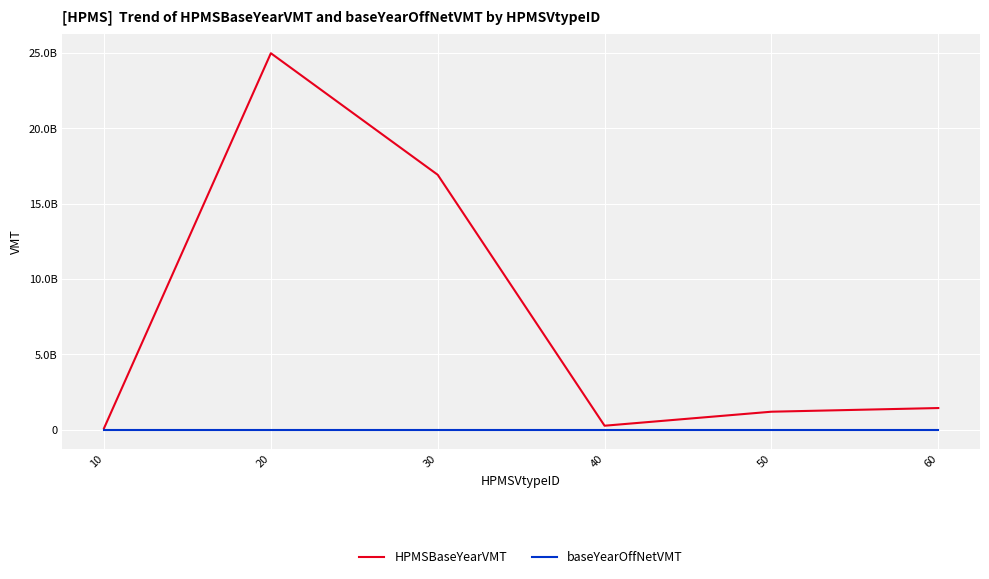

Does the chart display data point markers on the line(s)?

No